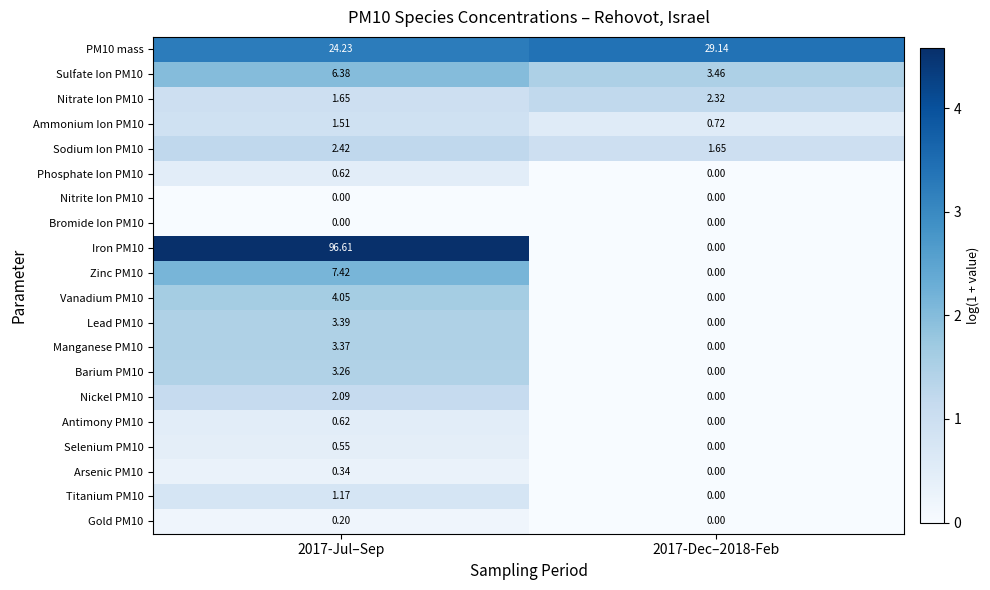

What is the spread (max minus min) of values at 2017-Dec–2018-Feb?

29.1